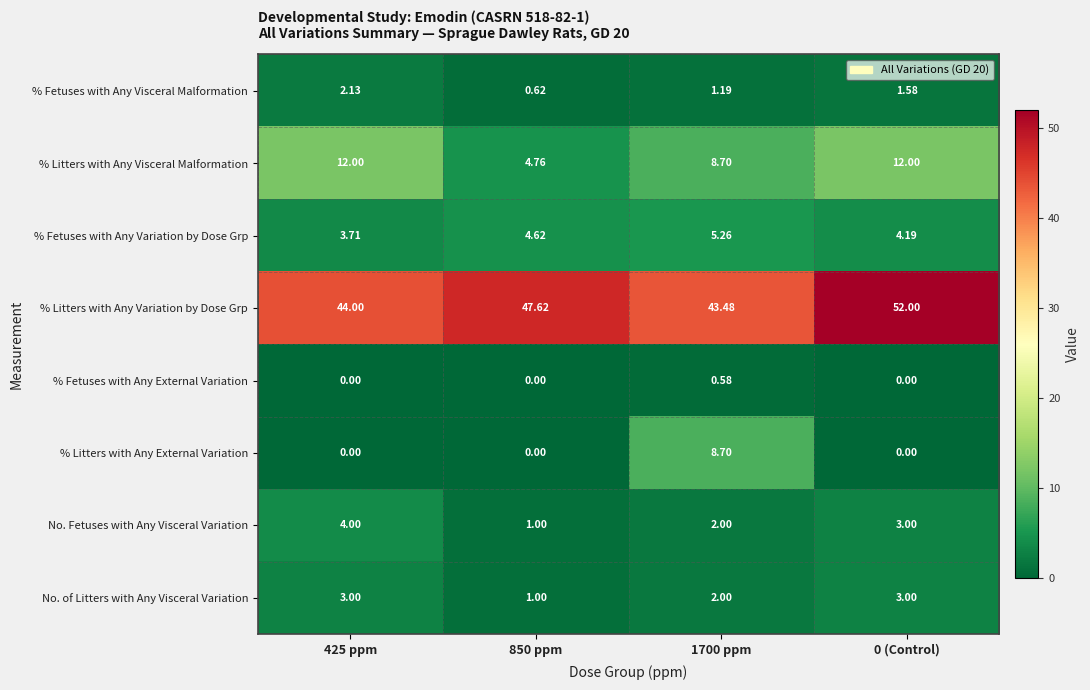

Between 425 ppm and 850 ppm, which series saw the biggest shift?

% Litters with Any Visceral Malformation